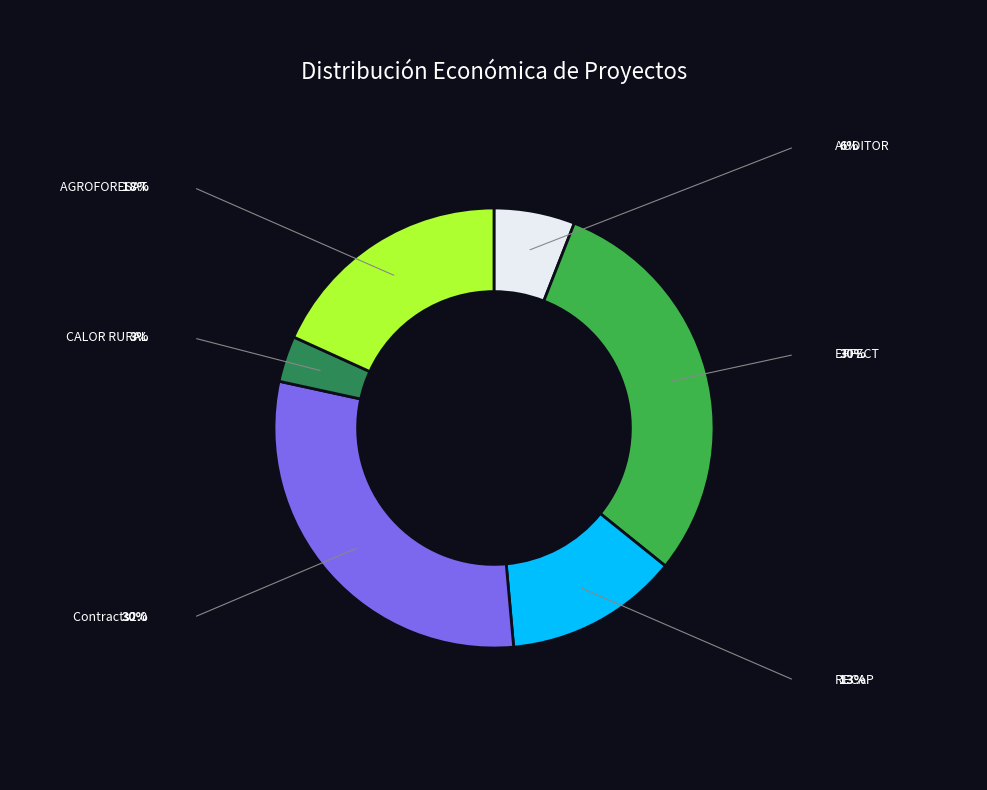

How much of the chart is everything except CALOR RURAL?

96.6%